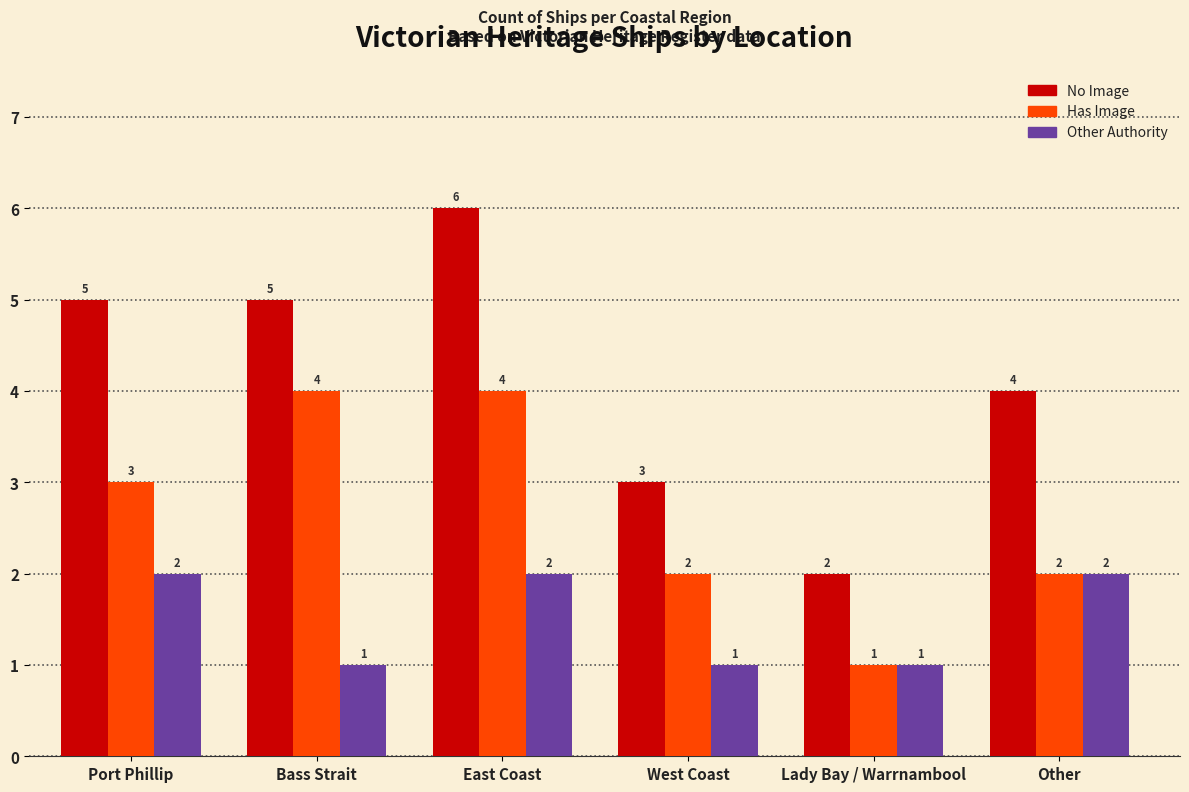

At which category is the sum across all series the highest?

East Coast